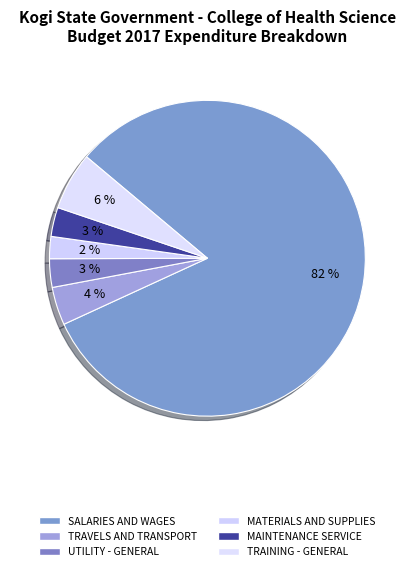

How many segments does this pie chart have?

6